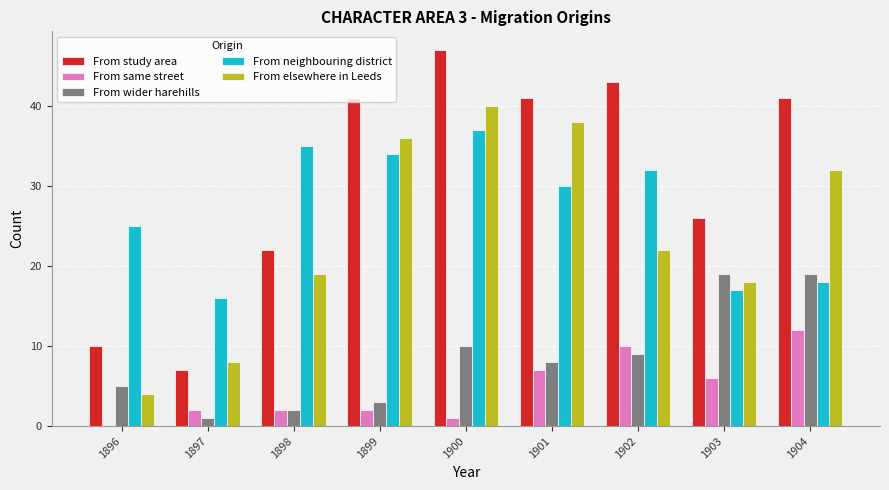

At which category is the sum across all series the highest?

1900